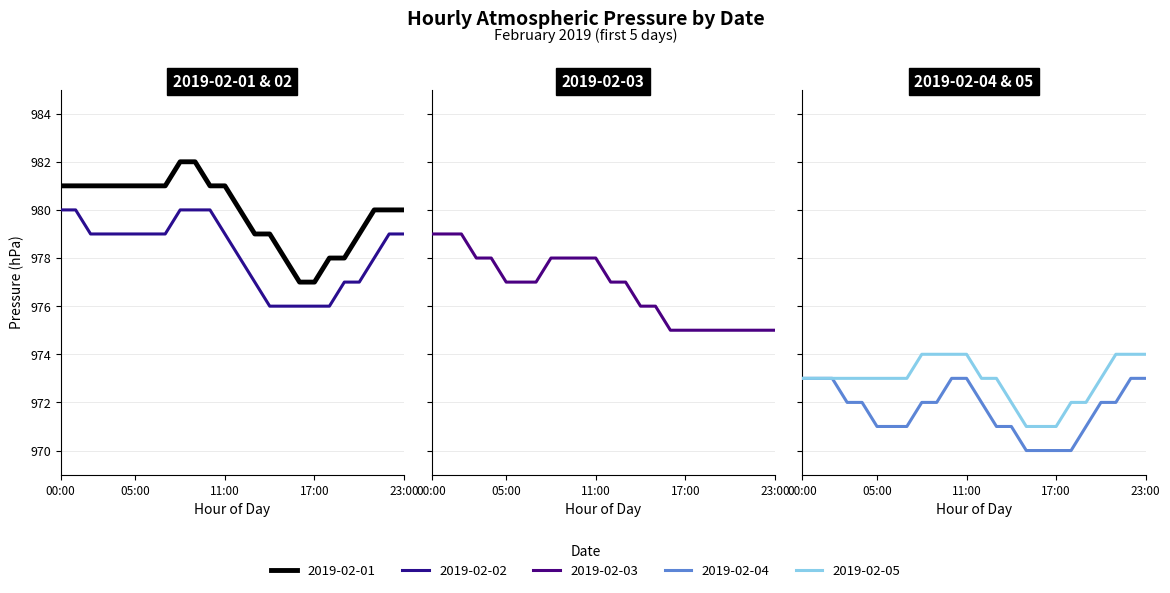

What is the label of the 19th point from the left?

18:00